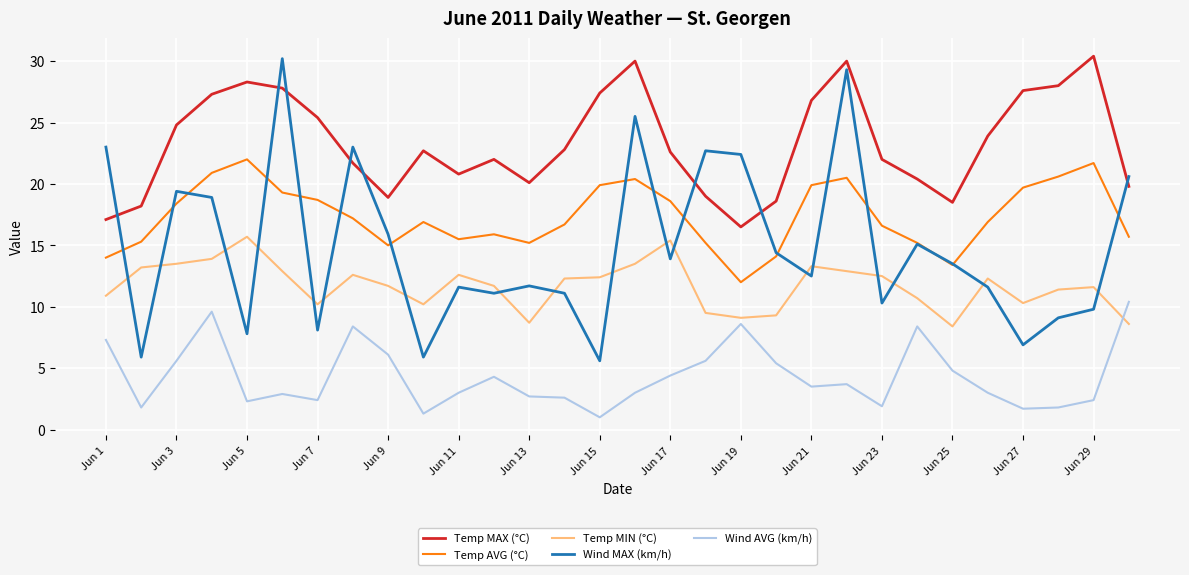

What is the average value of the Temp AVG (°C) series?

17.4